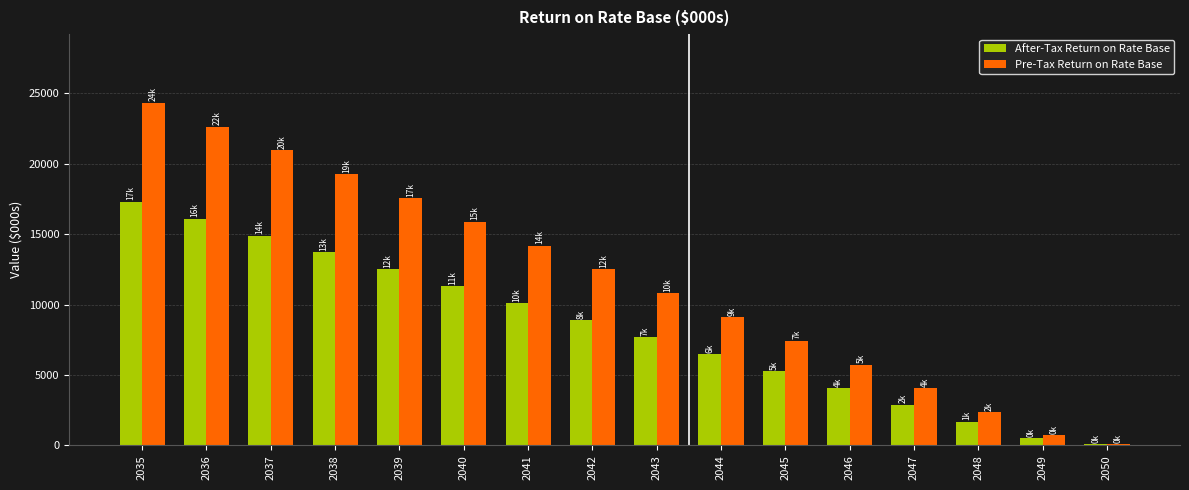

What is the sum of the Pre-Tax Return on Rate Base values at 2037 and 2042?

33444.0